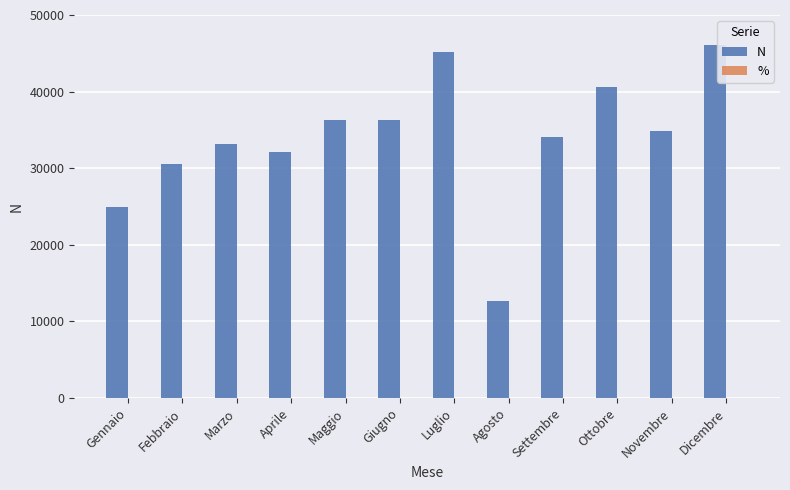

Count the number of data series in this chart.

2